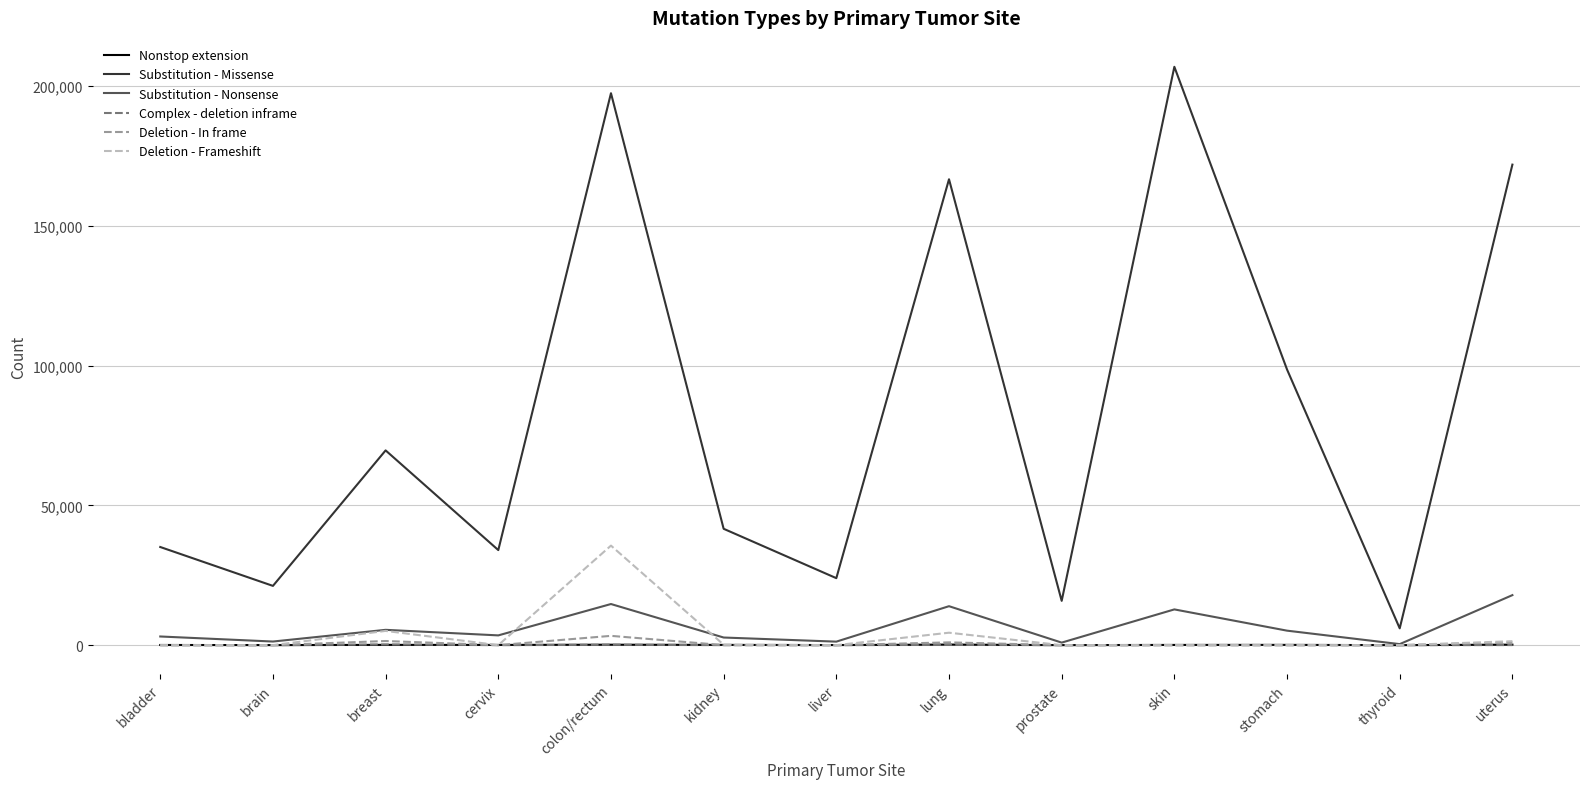

At which category is the sum across all series the highest?

colon/rectum